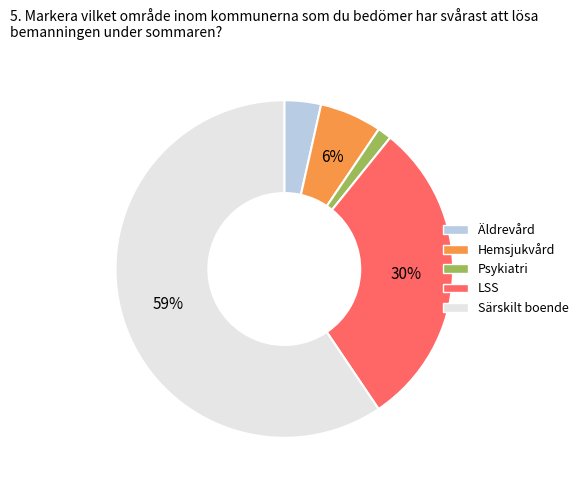

Is there any slice that represents more than half of the pie?

Yes